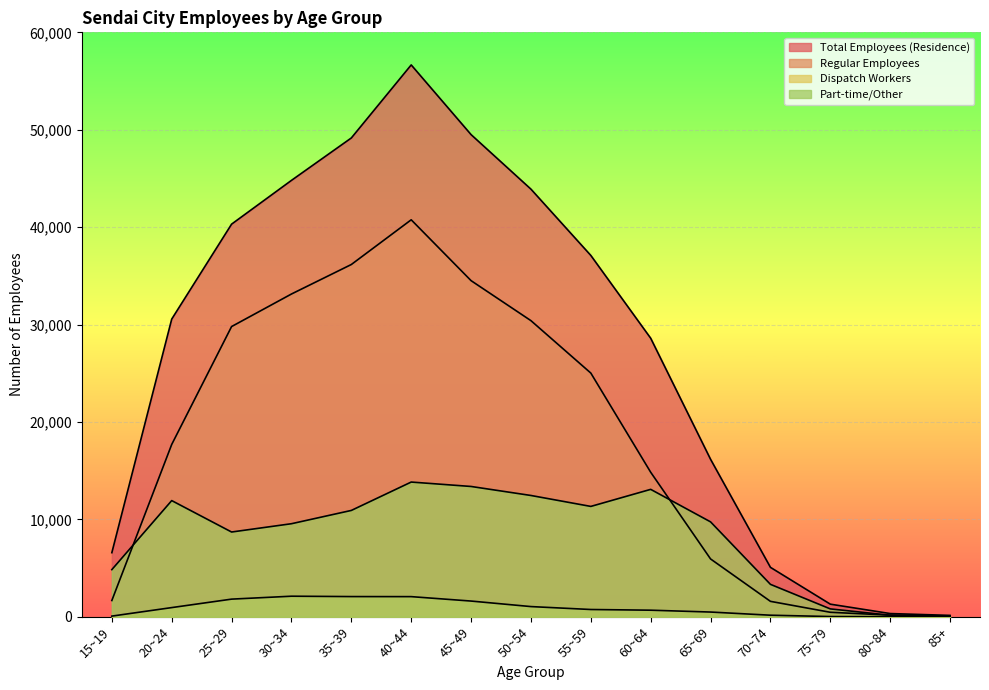

Between 50~54 and 45~49, which is larger?

45~49